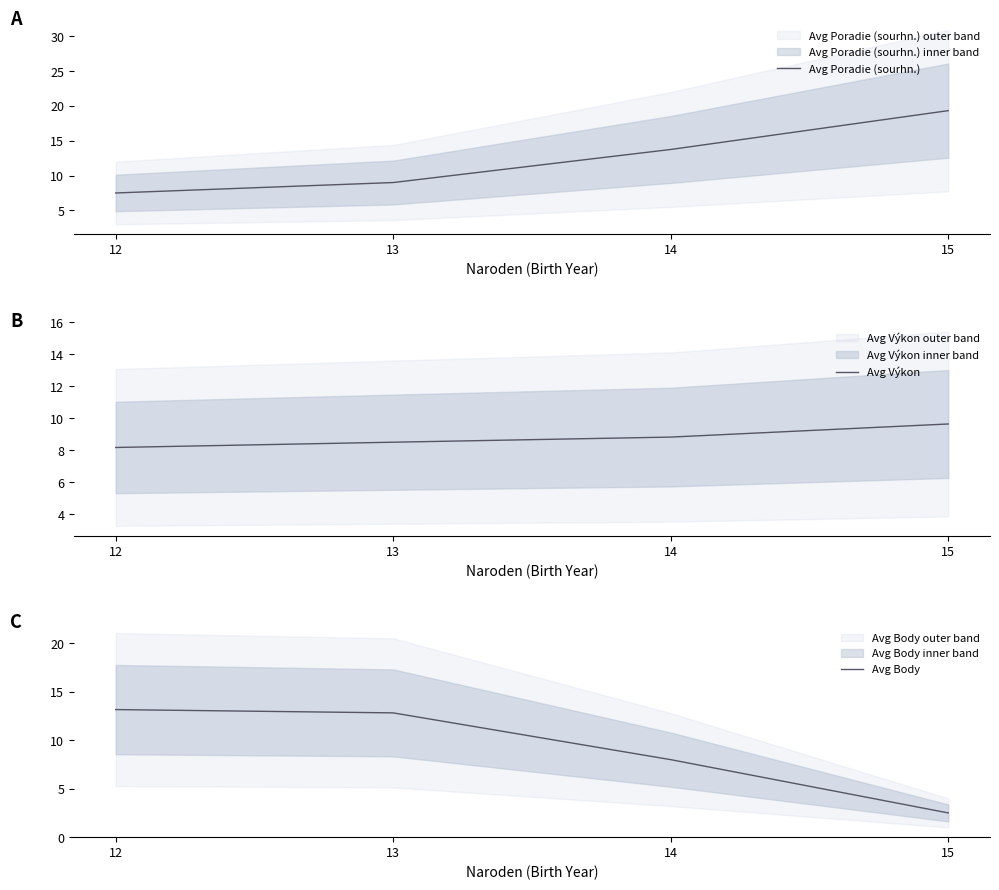

Is it true that Avg Poradie (sourhn.) equals 9.4 at 14?

False